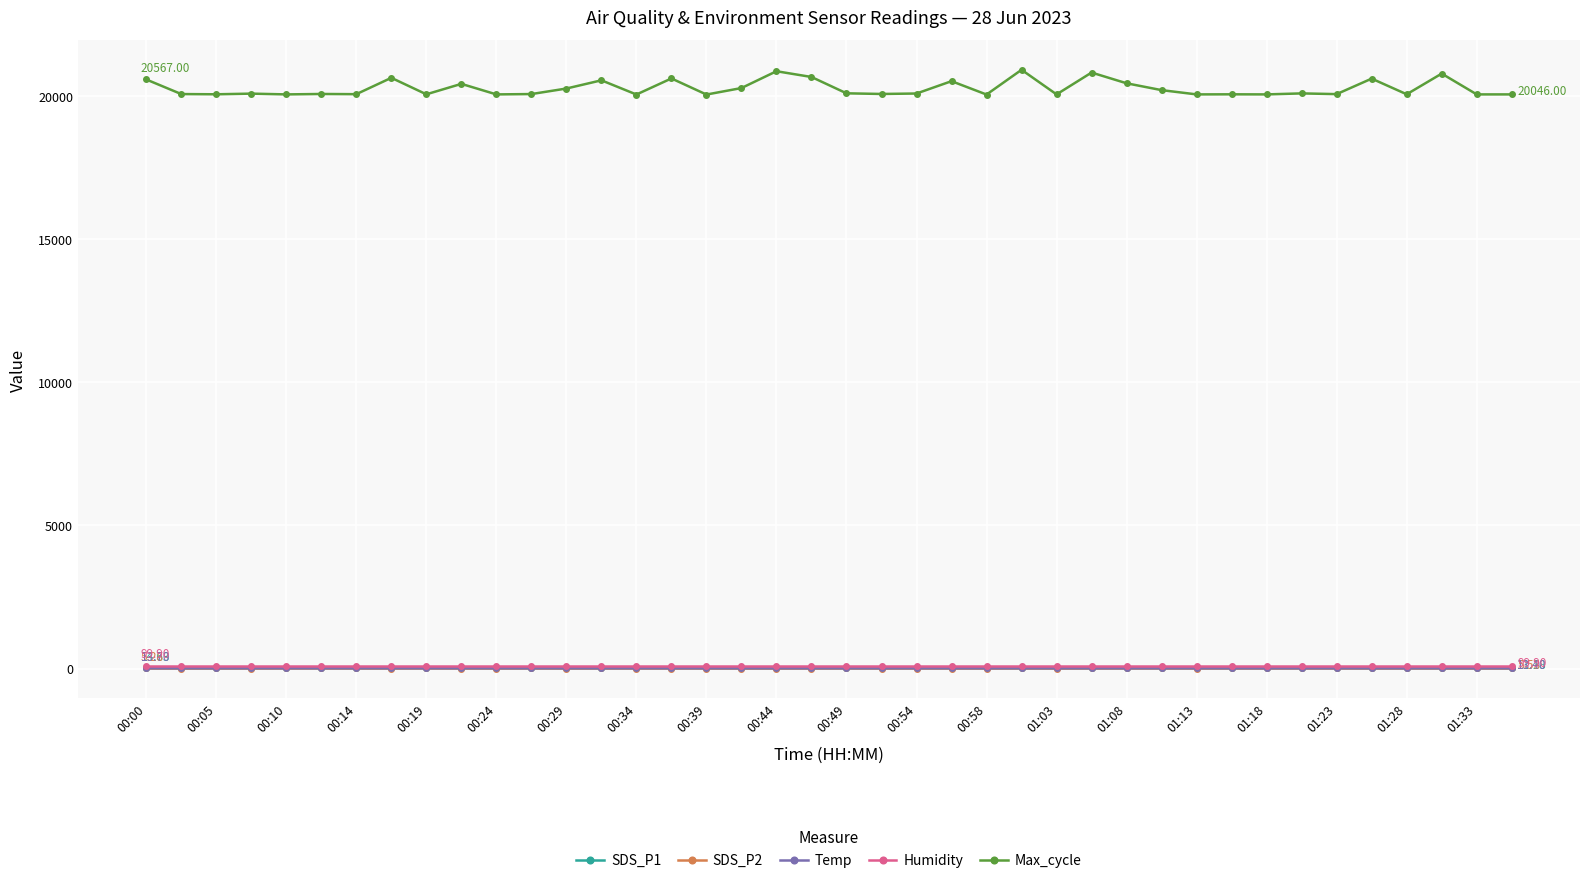

What is the difference between the second highest and minimum values in the Max_cycle series?

814.0